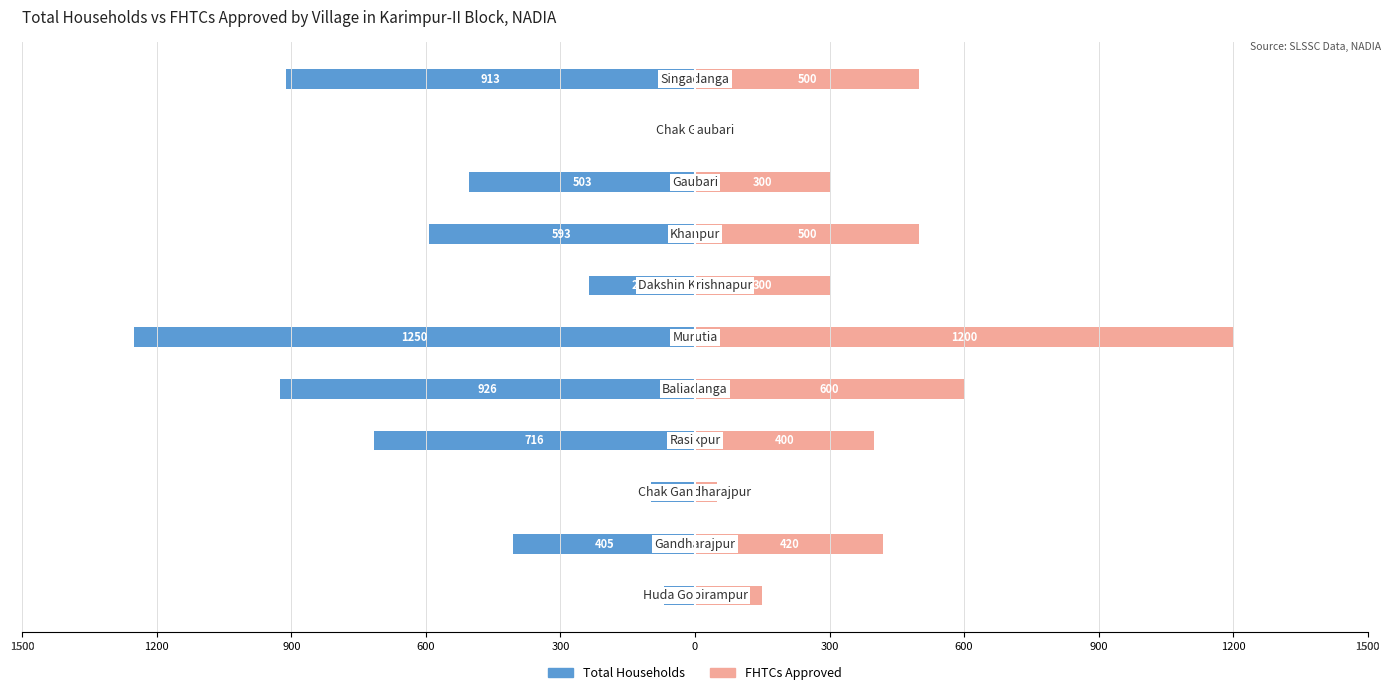

How many values in FHTCs Approved are above zero?

10